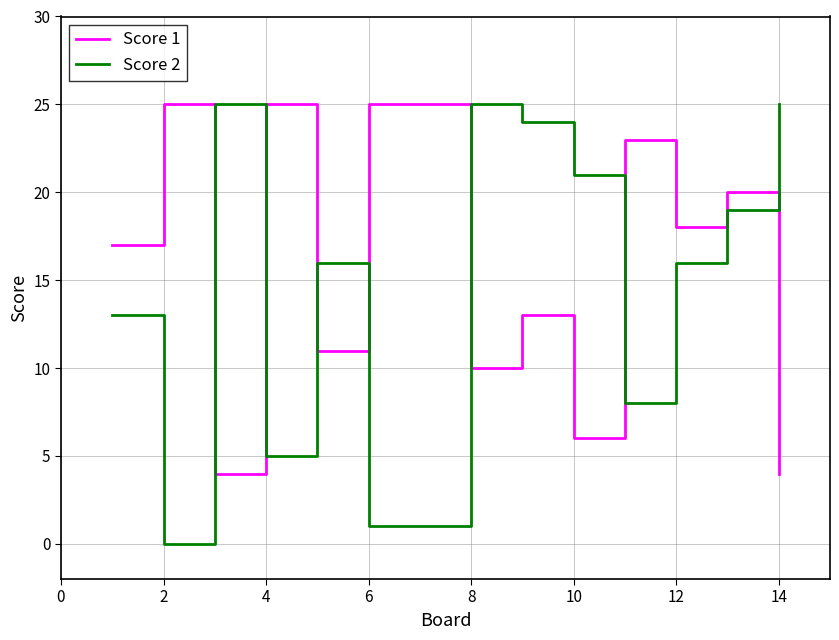

Which series has the widest spread of values?

Score 2